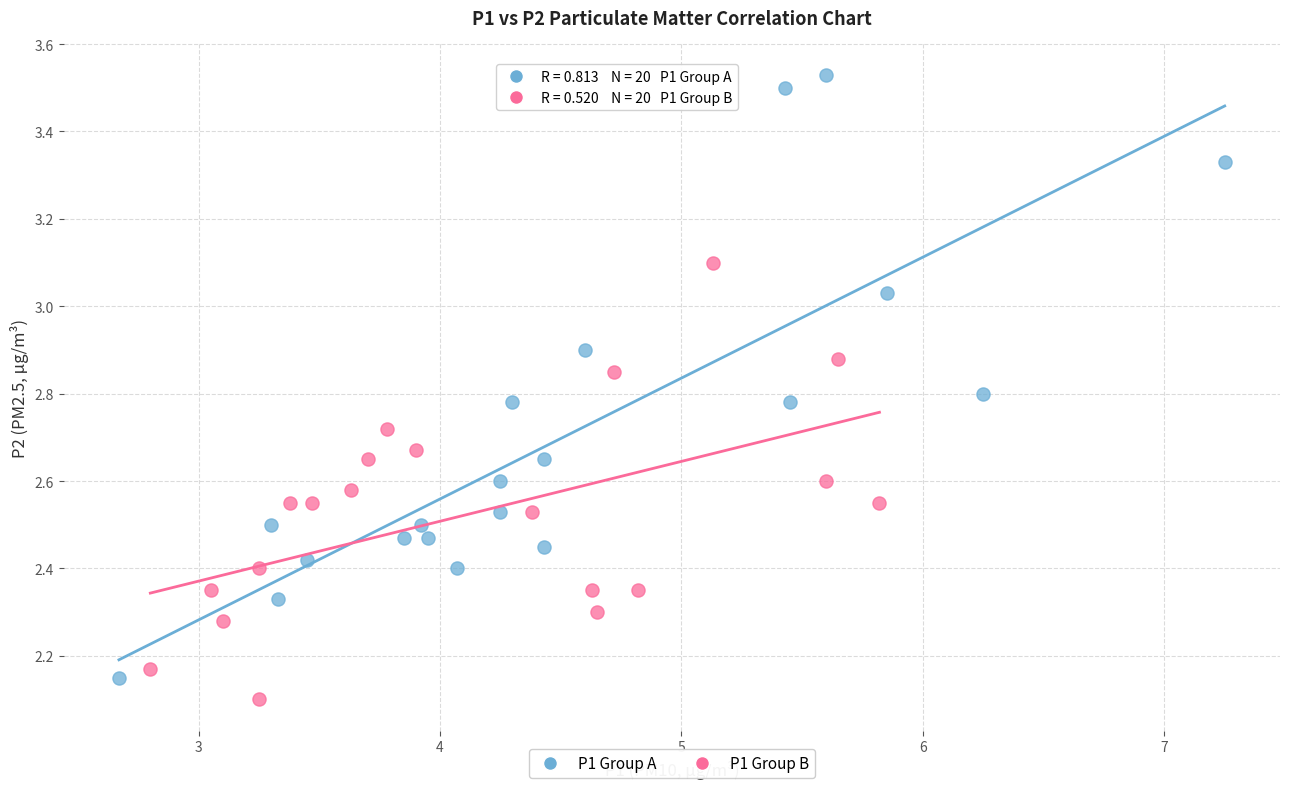

Which series has the largest Y range (max minus min)?

P1 Group A